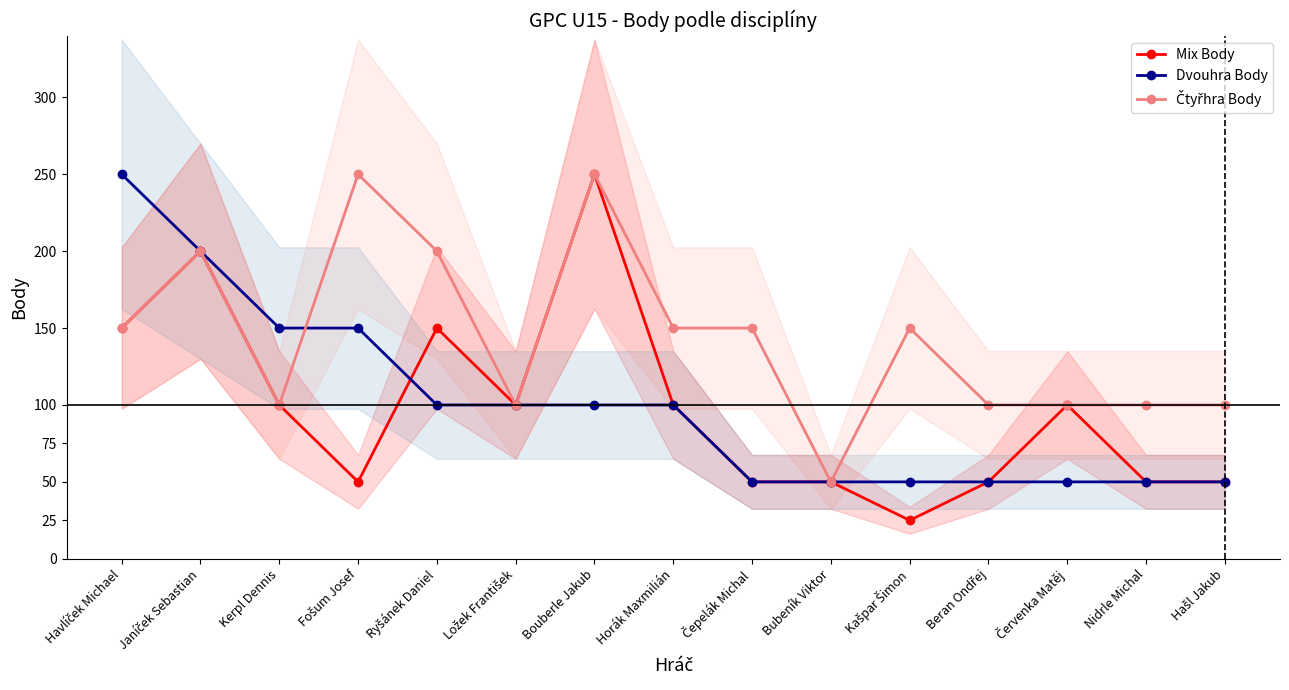

True or false: Čtyřhra Body has more than 1 interior local peaks.

True